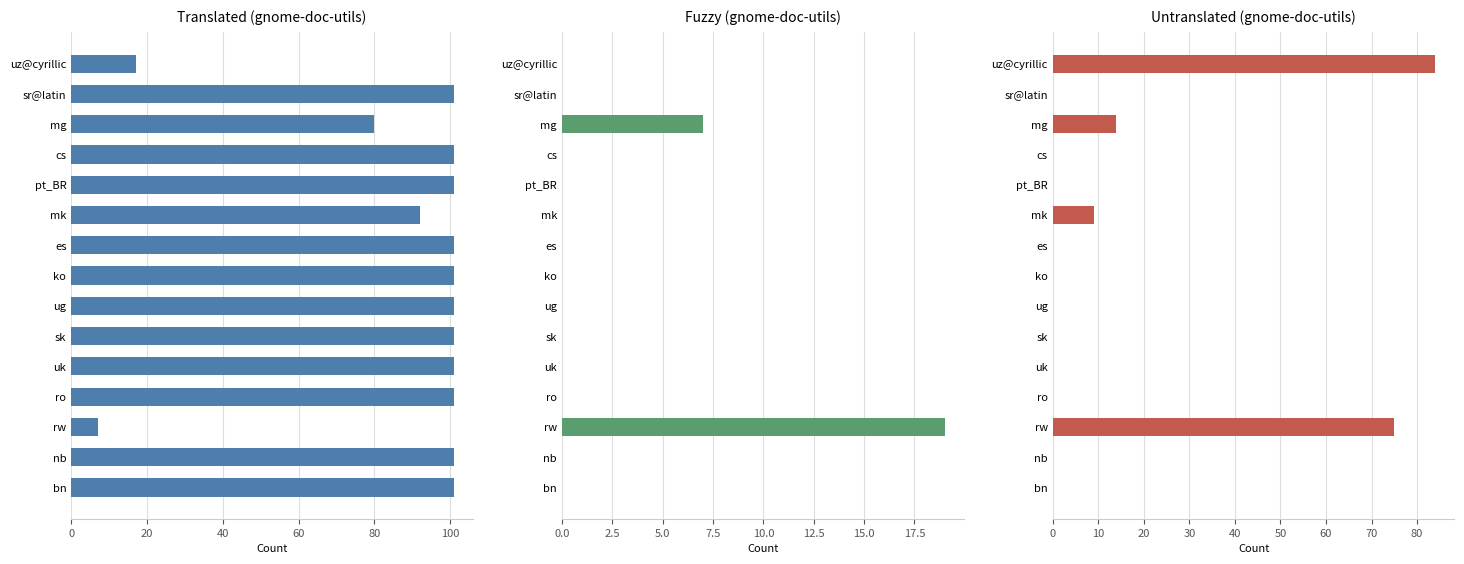

How many groups of bars are there?

15